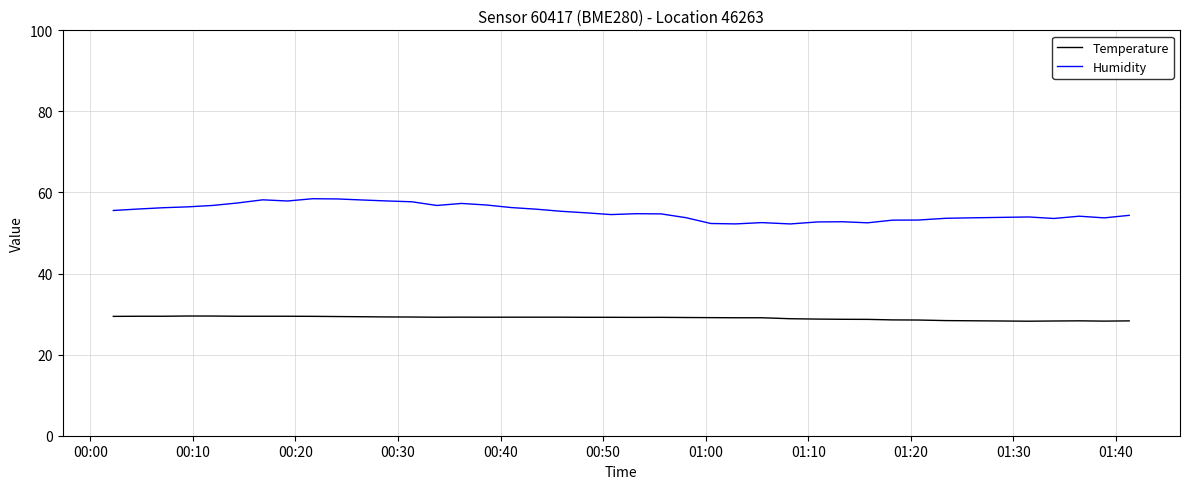

What is the highest value of the Temperature series?

29.5